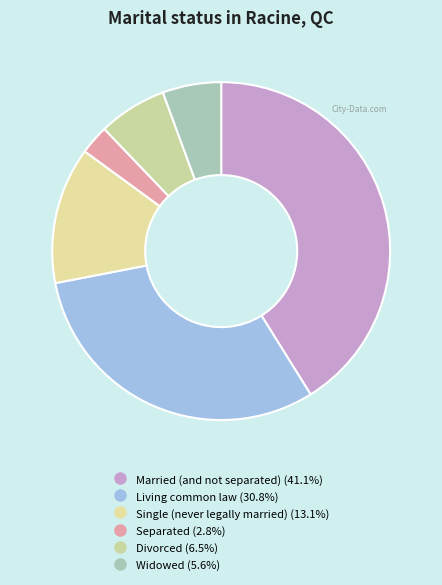

Which category has the smallest portion of the pie?

Separated